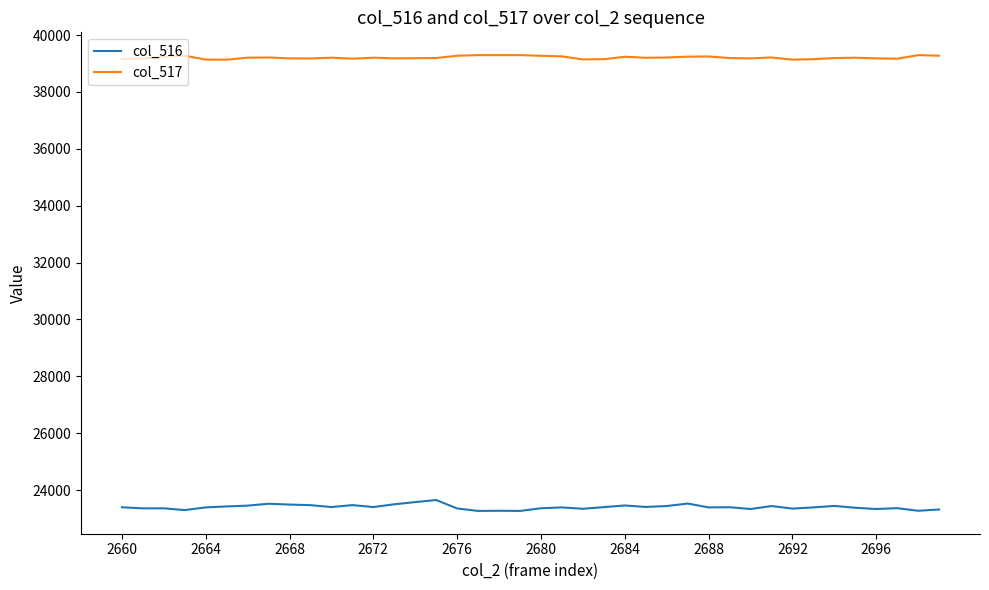

What is the lowest value of the col_517 series?

39137